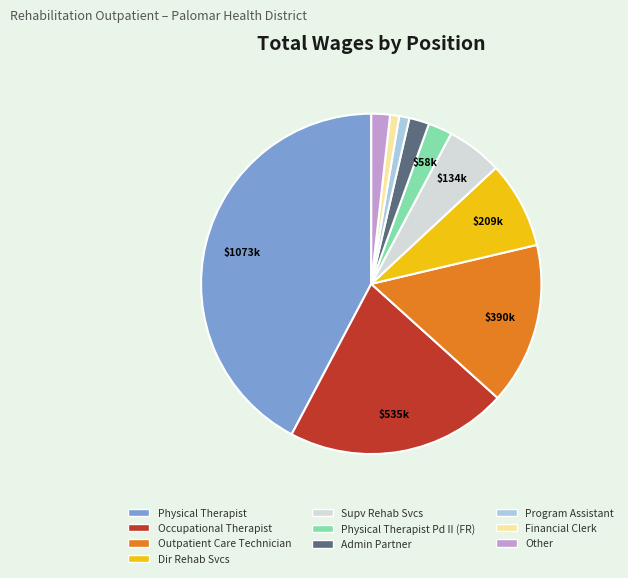

Is there any slice that represents more than half of the pie?

No